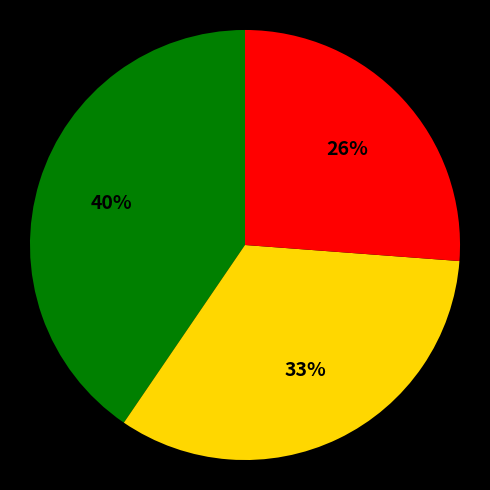

Does any single category account for the majority?

No